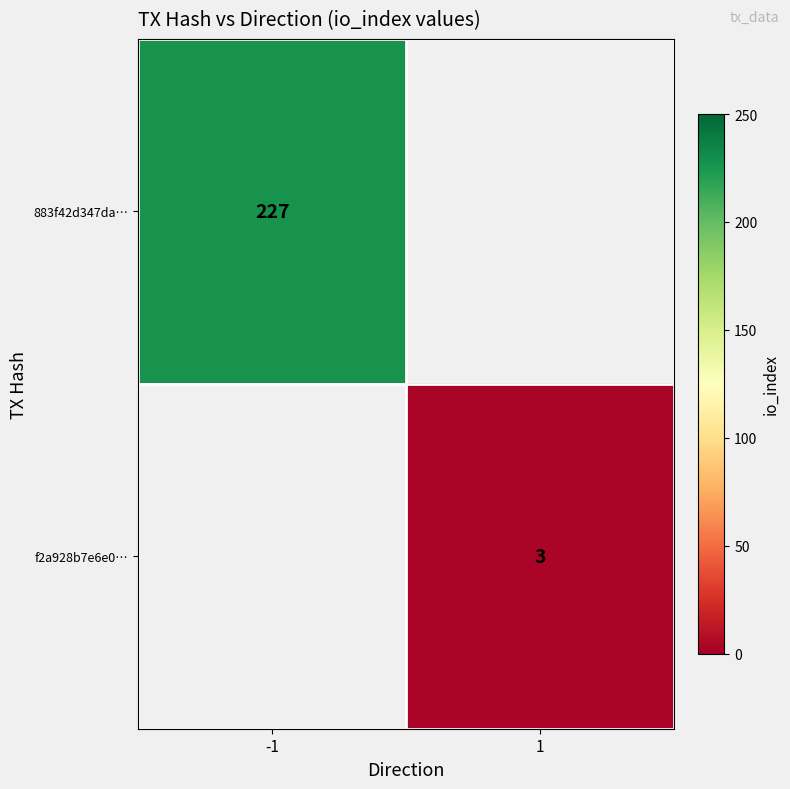

Which category has the lowest value across all series?

1